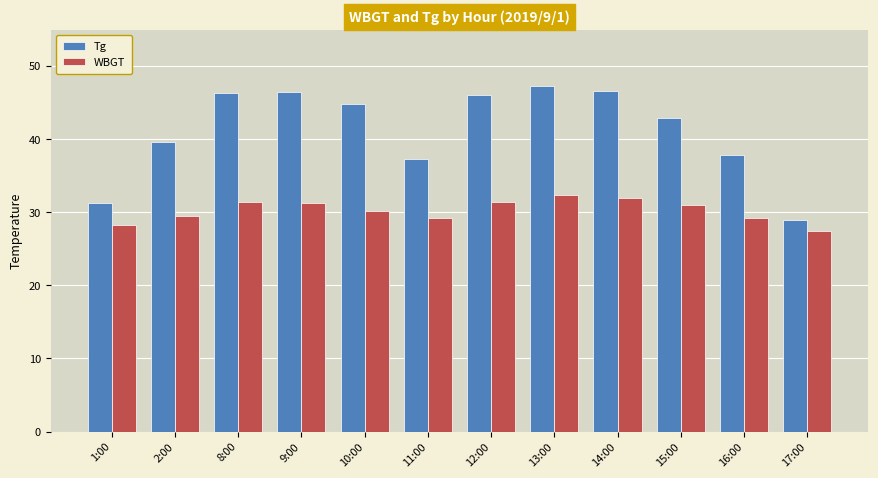

What is the minimum value for Tg?

29.0